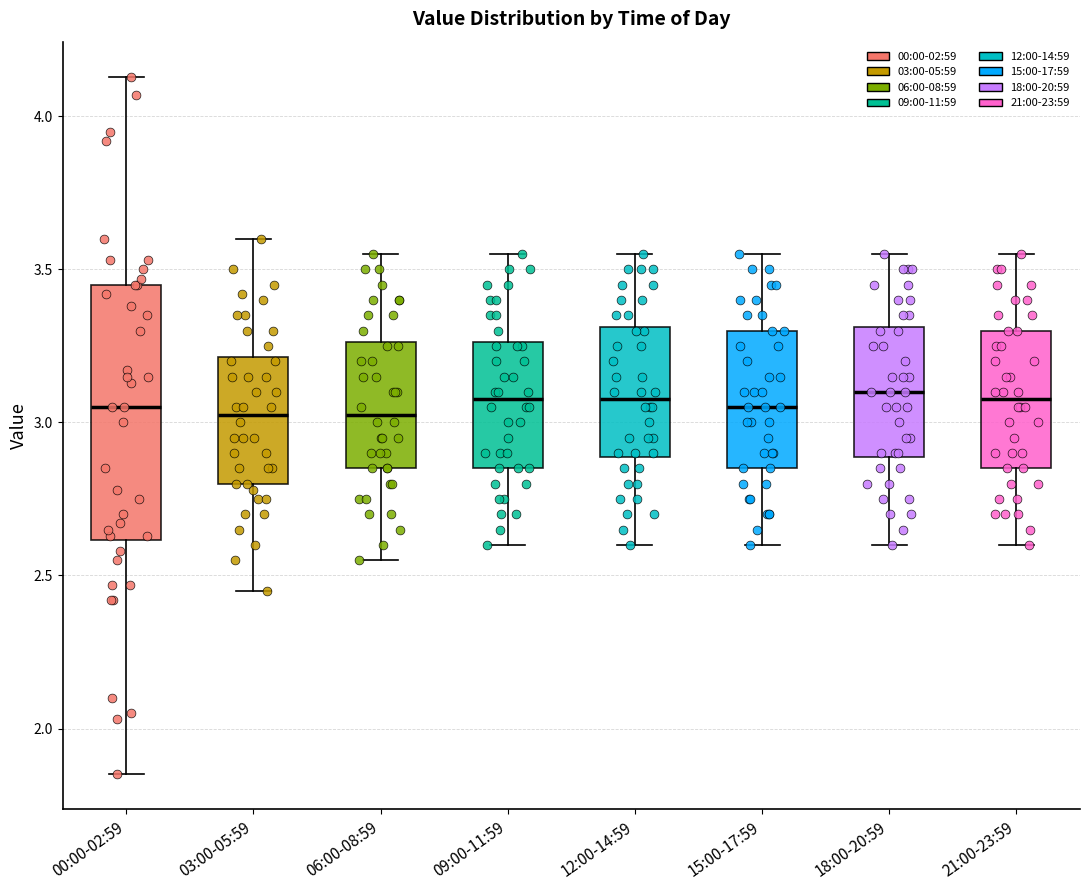

Which box is the tallest, from its lower edge to its upper edge?

00:00-02:59